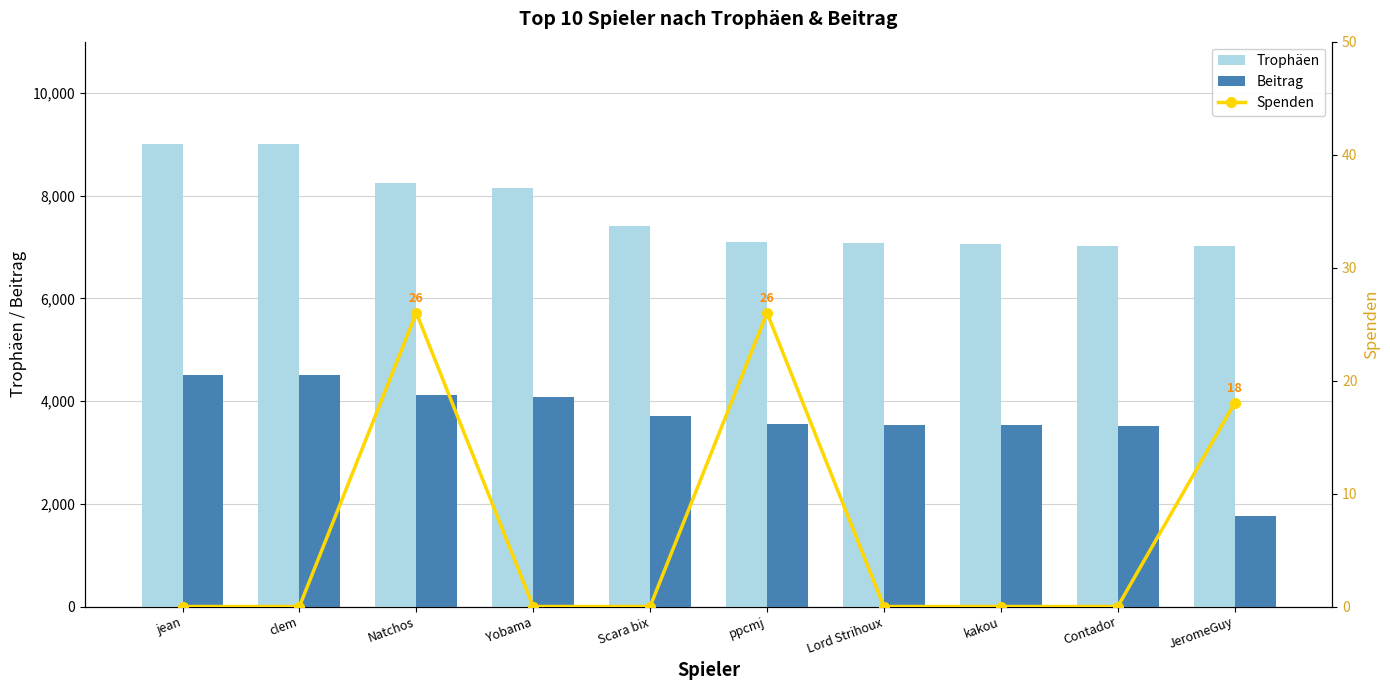

At which label is Trophäen closest to 8015?

Yobama